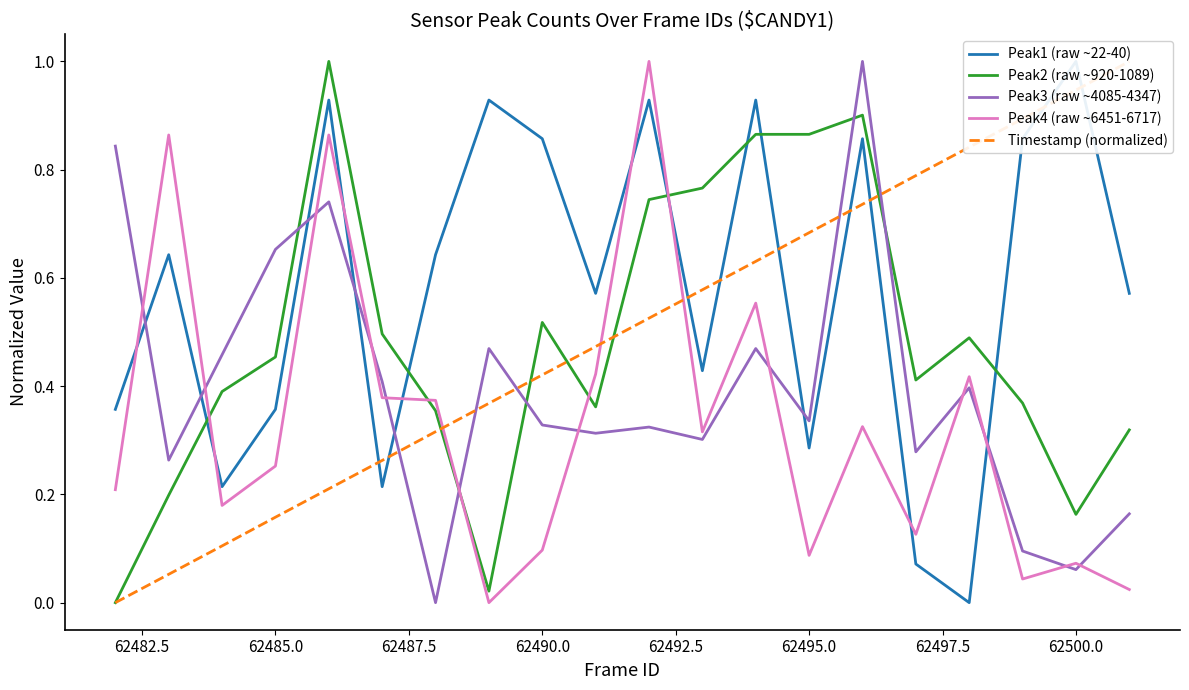

Is it true that Peak3 (raw ~4085-4347) equals 0.2 at 62490.0?

False